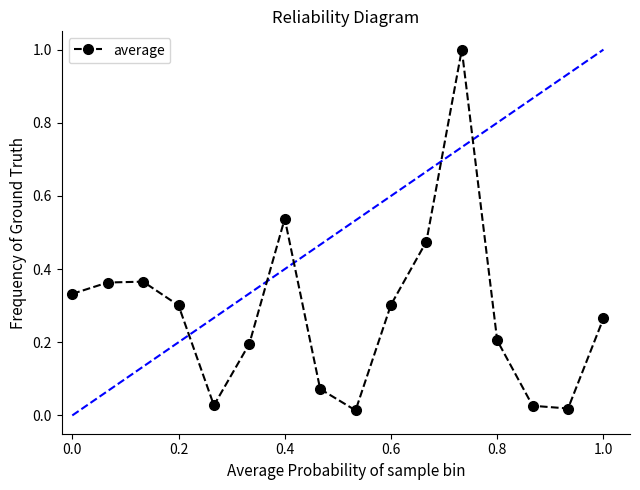

True or false: there are more than 0 points higher than both neighbors.

True